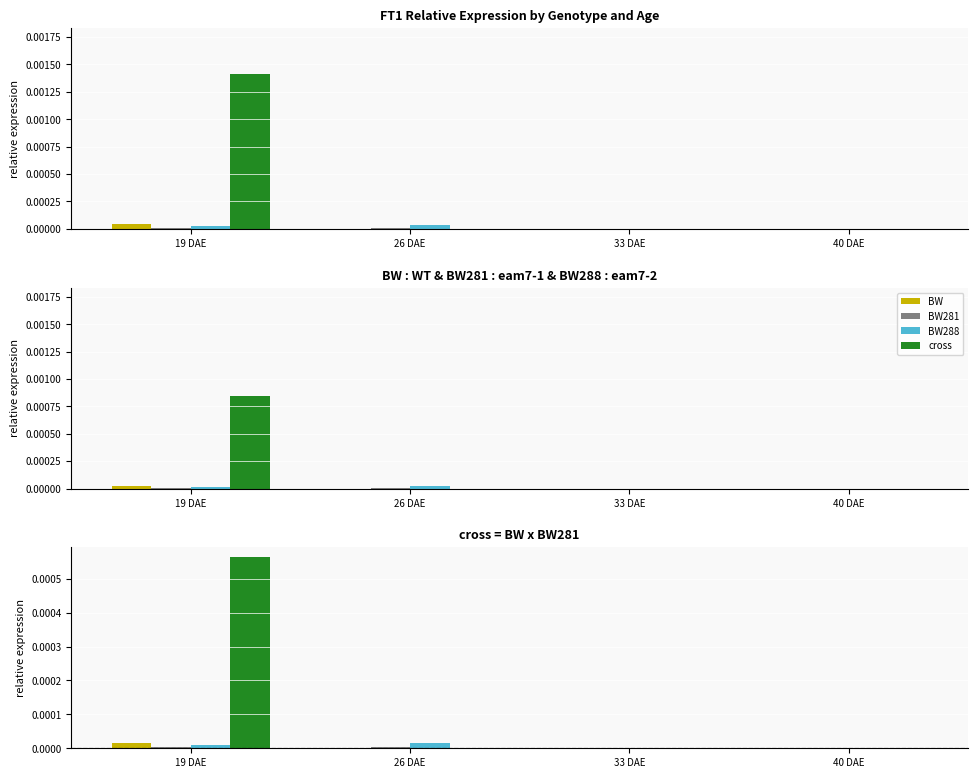

Which series changed the most between 19 DAE and 33 DAE?

cross